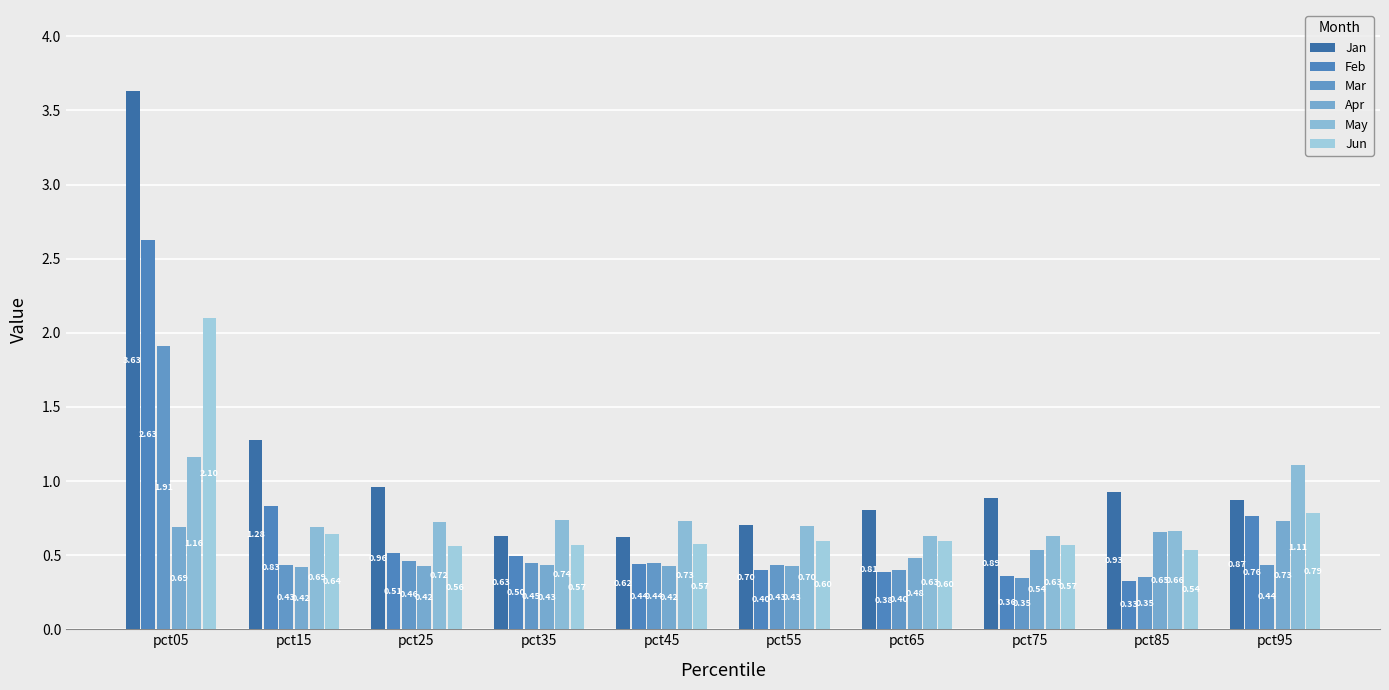

Which series changed the most between pct05 and pct15?

Jan